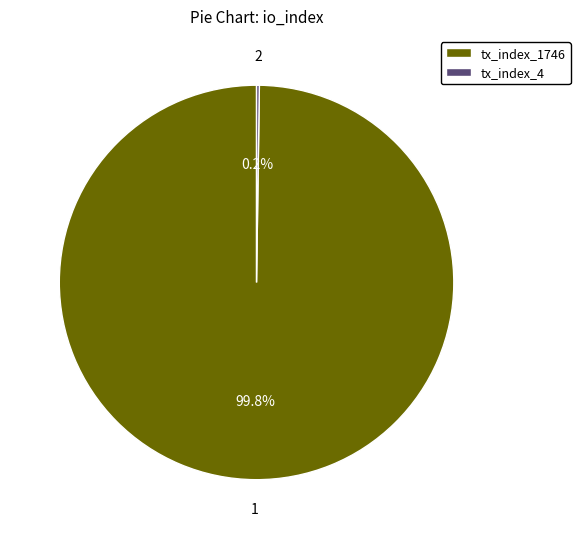

Is there any slice that represents more than half of the pie?

Yes